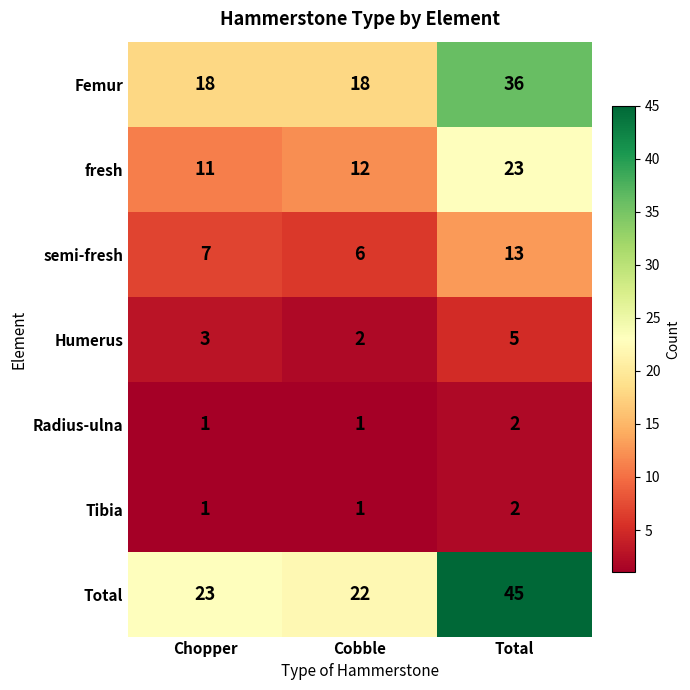

What value does the Total series have at Total?

45